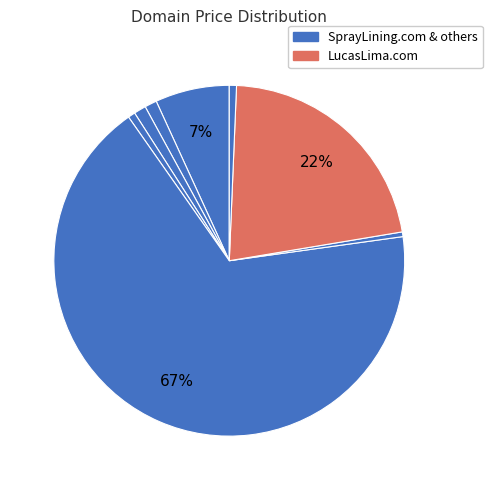

How many segments does this pie chart have?

8